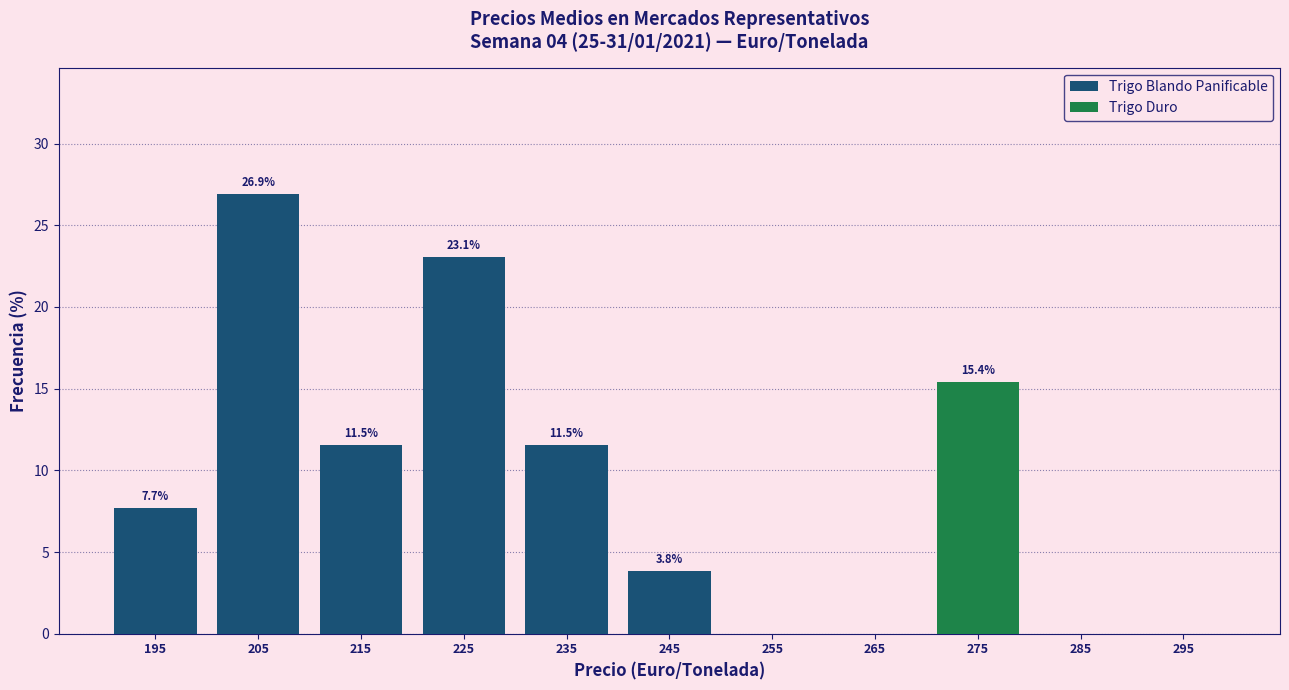

Reading left to right, what are the values for Trigo Blando Panificable?

195=7.7	205=26.9	215=11.5	225=23.1	235=11.5	245=3.8	255=0.0	265=0.0	275=0.0	285=0.0	295=0.0